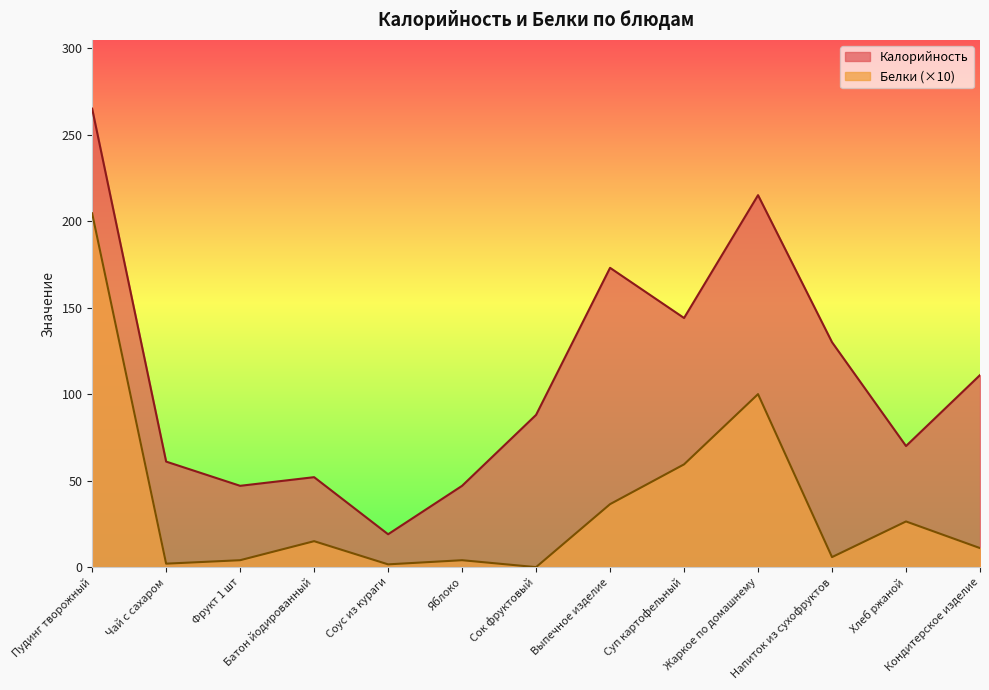

At Выпечное изделие, list the series in order from smallest to largest.

Белки (×10), Калорийность